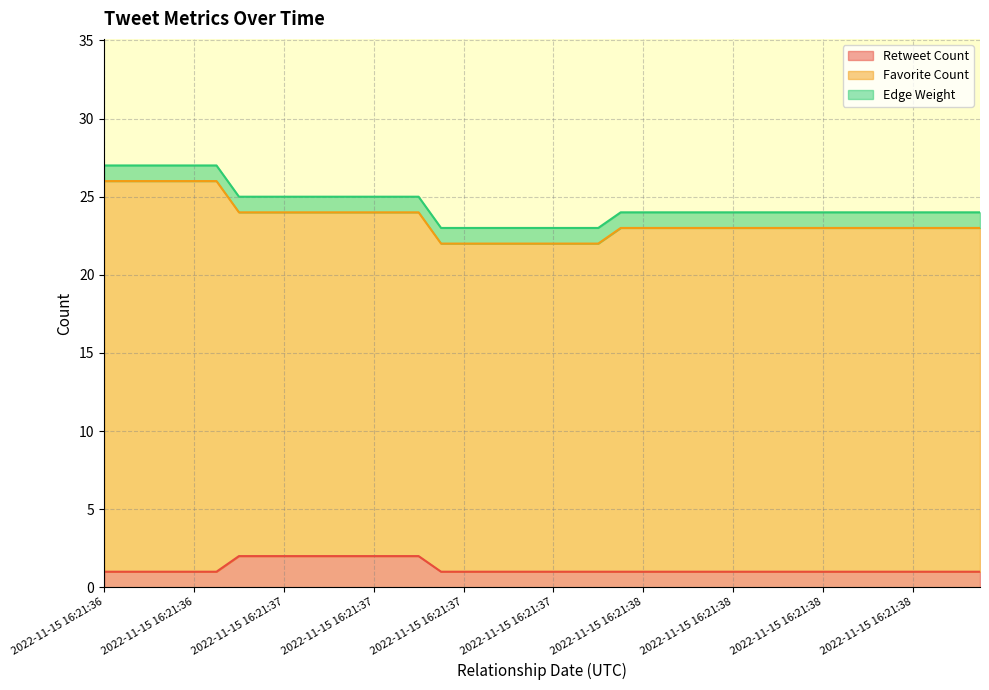

At 2022-11-15 16:21:38, list the series in order from largest to smallest.

Favorite Count, Retweet Count, Edge Weight